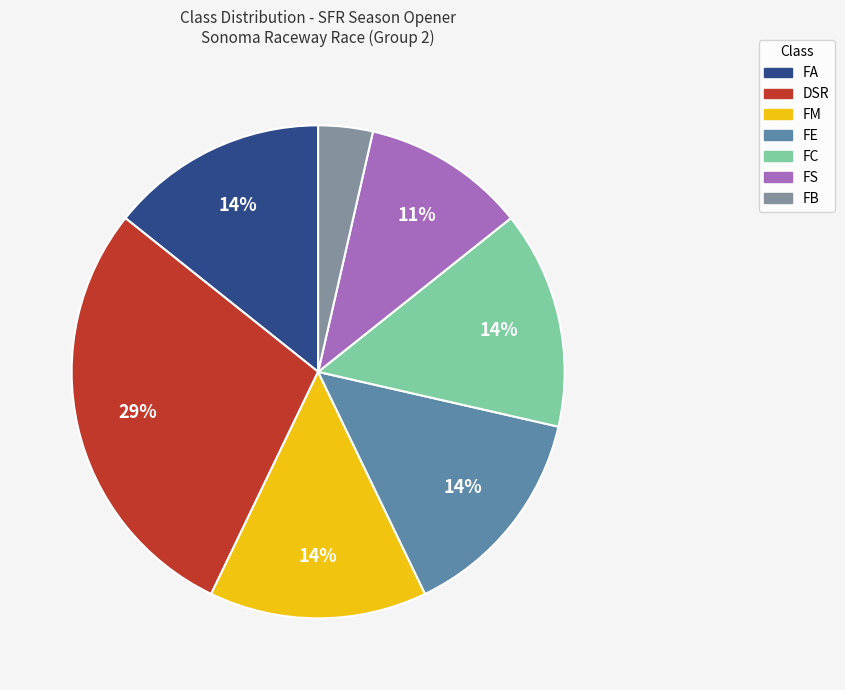

What is the ratio of the value at FC to the value at FS?

1.3